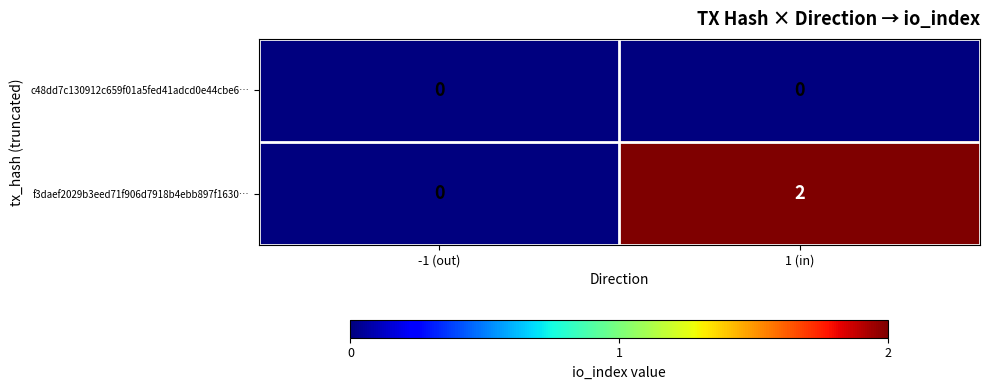

How many positive values does the f3daef2029b3eed71f906d7918b4ebb897f1630… series have?

1